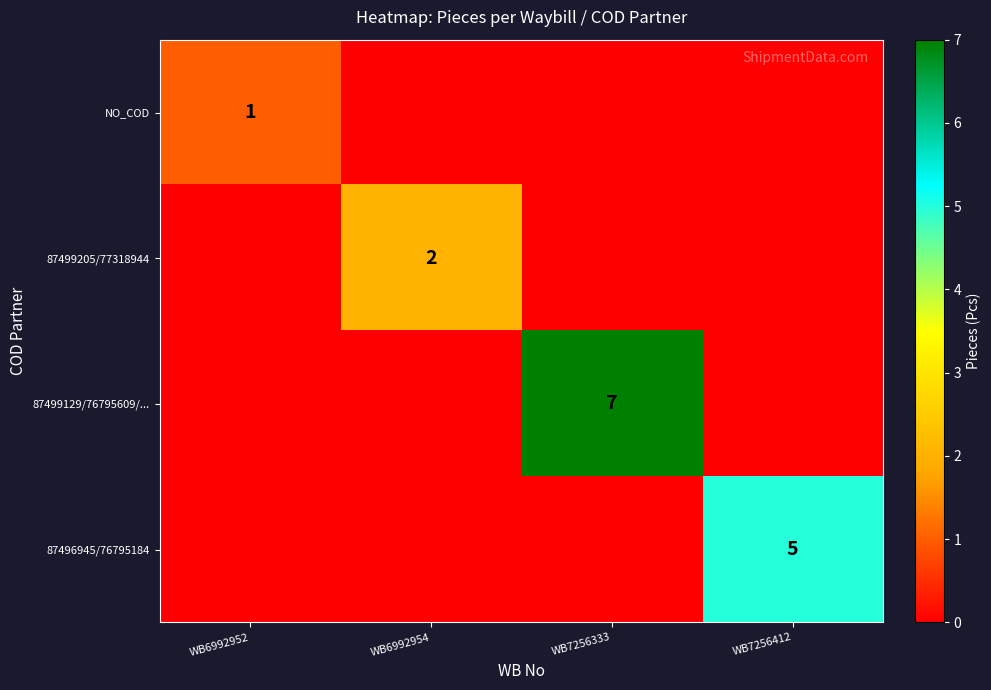

The 87496945/76795184 series shows 5 at WB7256412. True or false?

True